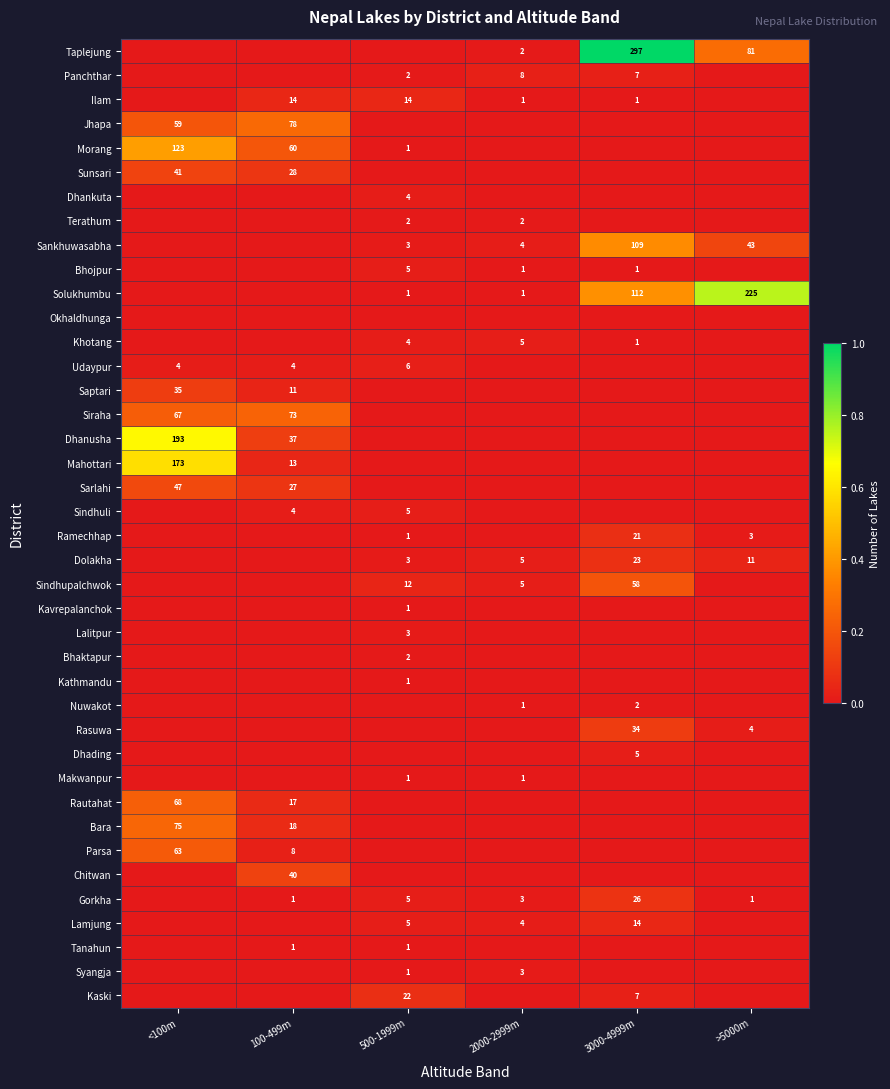

Is the value of Chitwan at 100-499m greater than the value of Dolakha at >5000m?

Yes